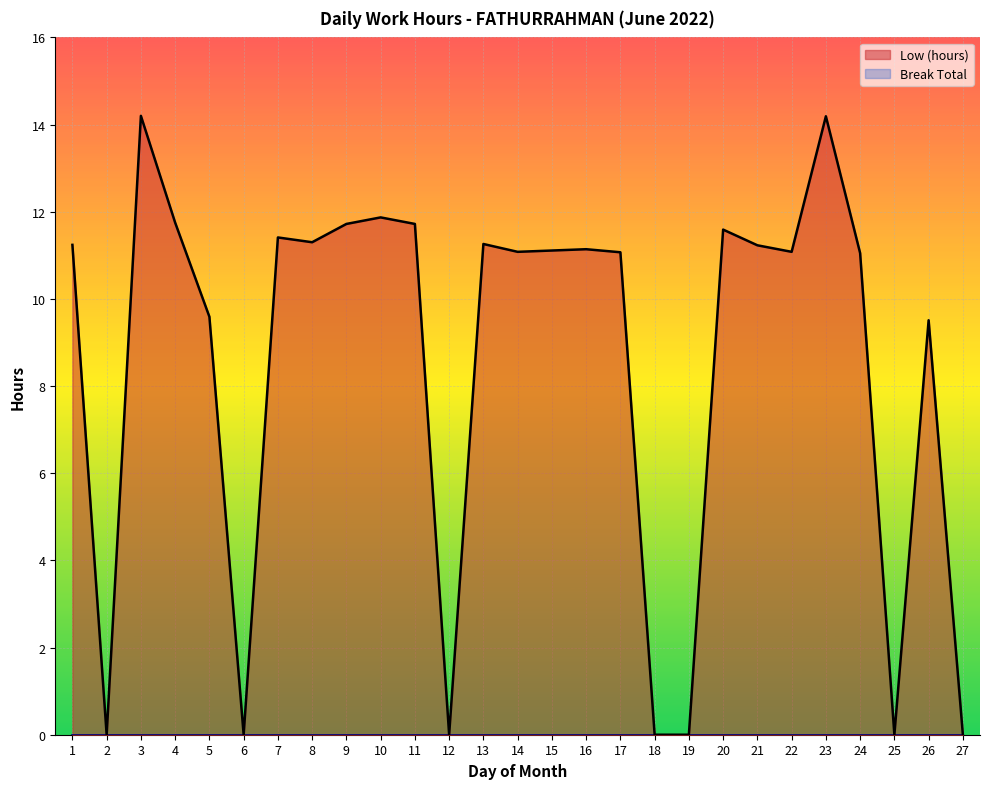

What is the change in value from 3 to 11?

-2.5